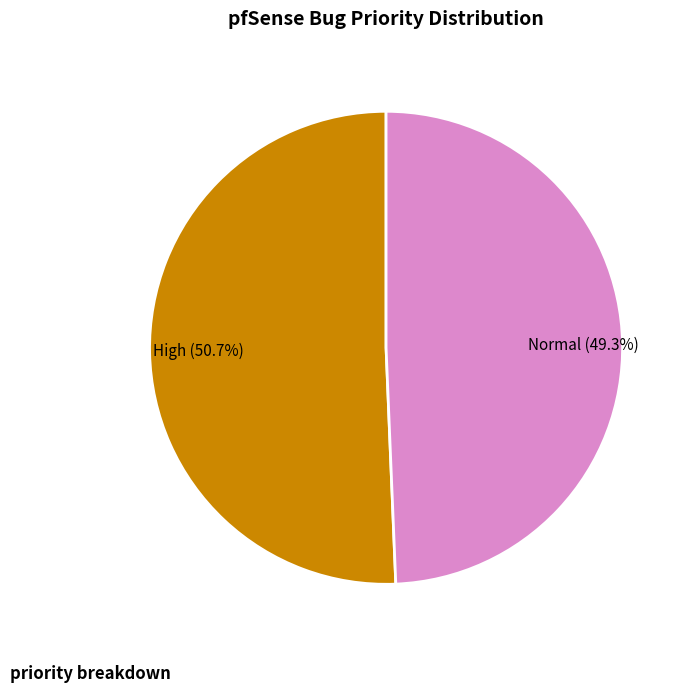

To the nearest percent, what is the difference between the Normal and High slice percentages?

1%